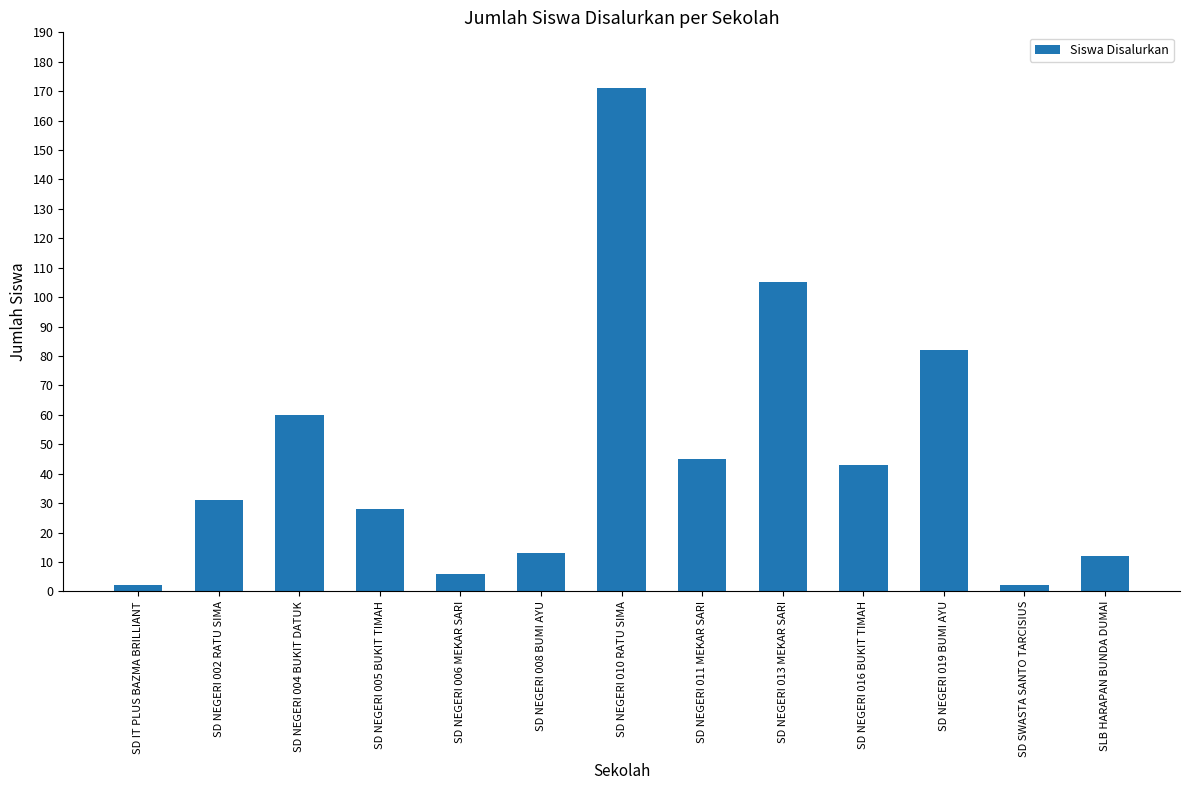

Reading left to right, extract all data points from this chart.

SD IT PLUS BAZMA BRILLIANT=2	SD NEGERI 002 RATU SIMA=31	SD NEGERI 004 BUKIT DATUK=60	SD NEGERI 005 BUKIT TIMAH=28	SD NEGERI 006 MEKAR SARI=6	SD NEGERI 008 BUMI AYU=13	SD NEGERI 010 RATU SIMA=171	SD NEGERI 011 MEKAR SARI=45	SD NEGERI 013 MEKAR SARI=105	SD NEGERI 016 BUKIT TIMAH=43	SD NEGERI 019 BUMI AYU=82	SD SWASTA SANTO TARCISIUS=2	SLB HARAPAN BUNDA DUMAI=12